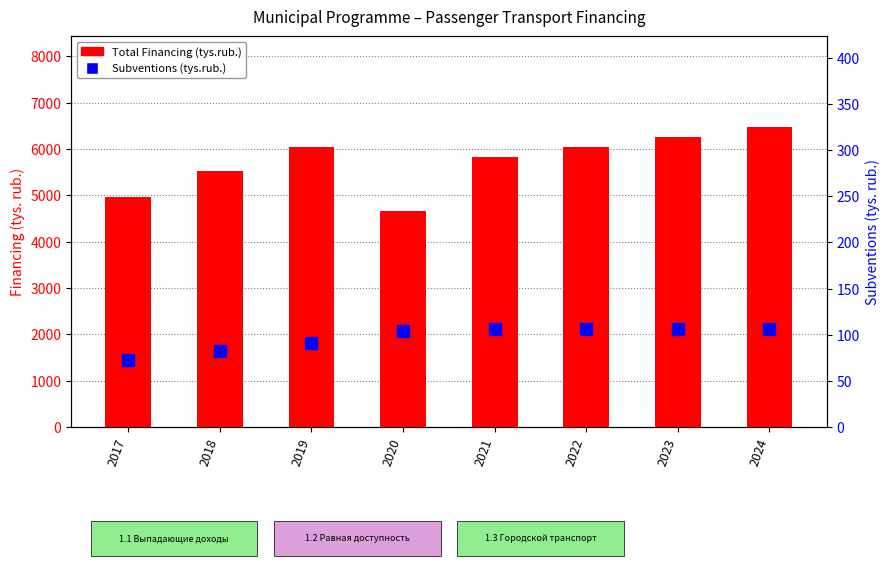

How many values in the Total Financing (tys.rub.) series exceed 6051?

4